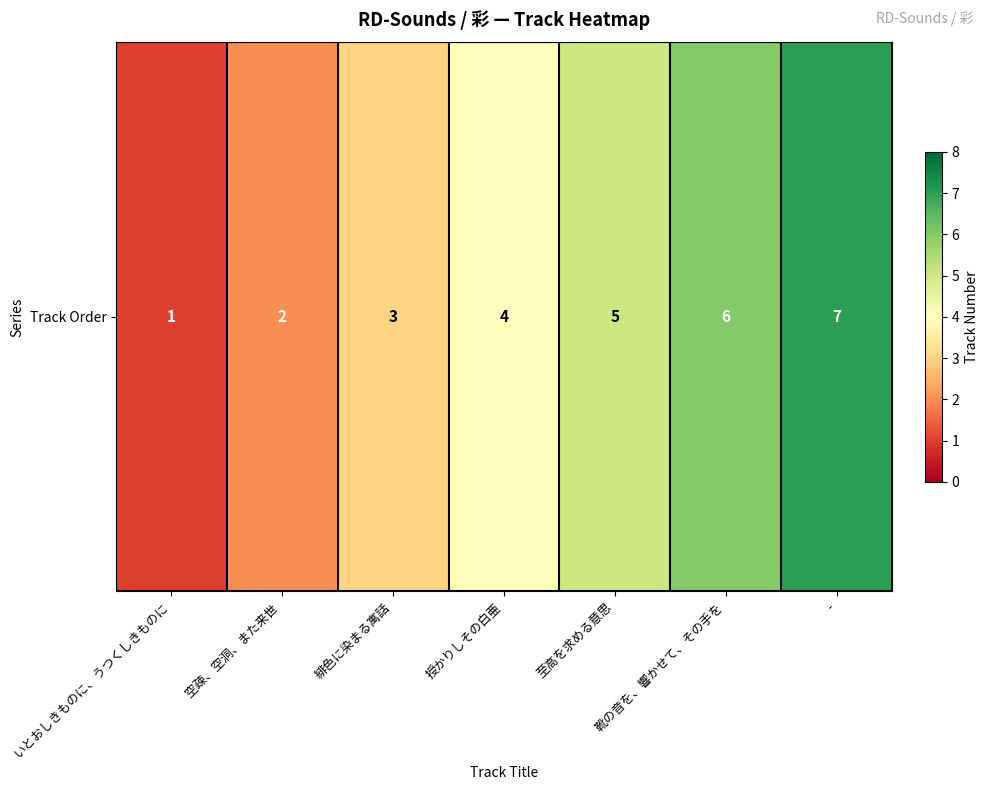

How many values are below 4?

3